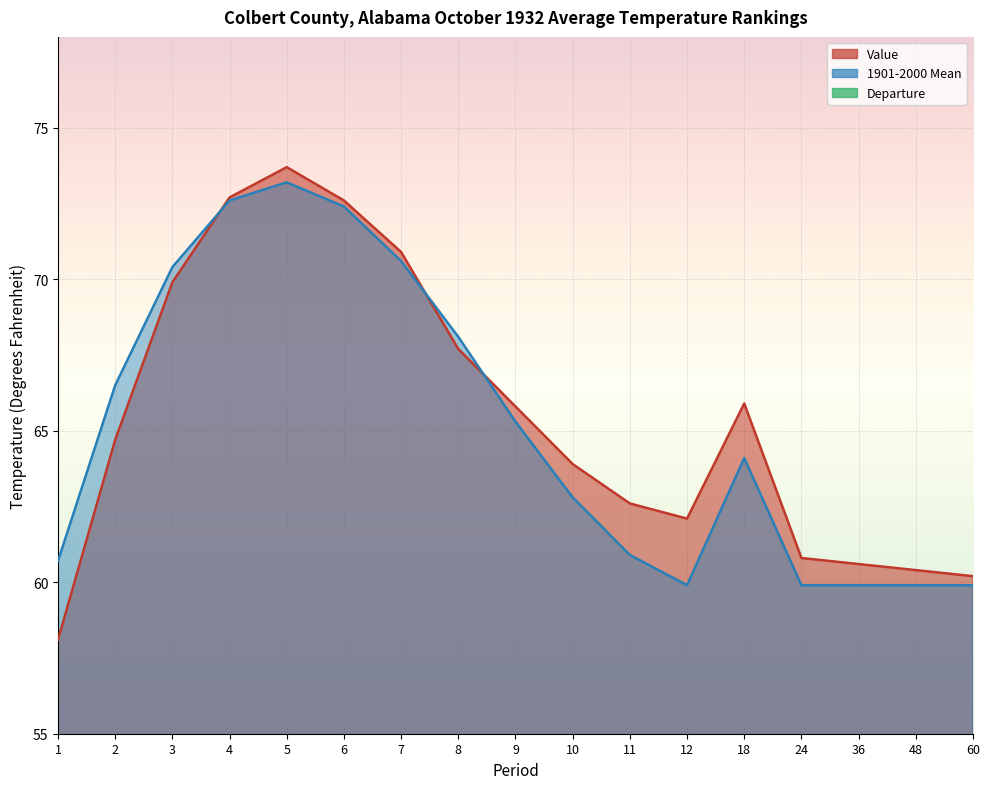

Between 7 and 48, which series saw the biggest shift?

1901-2000 Mean